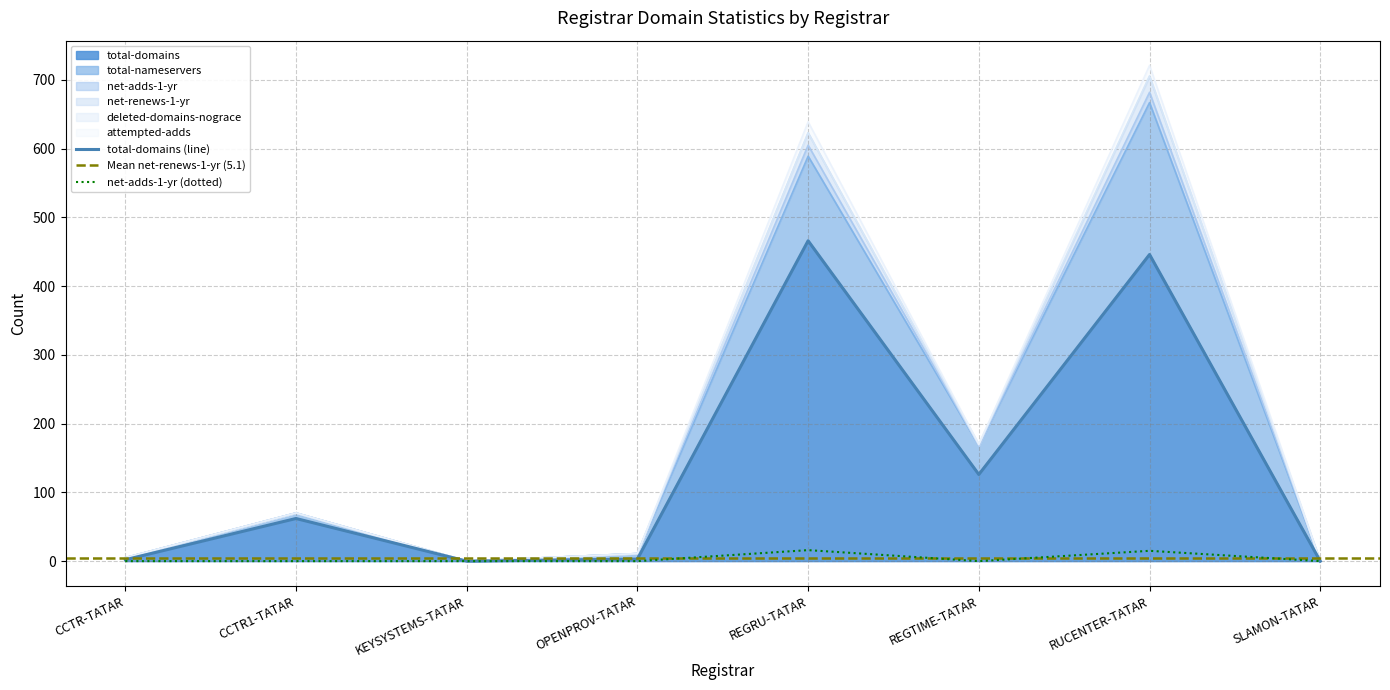

The value of deleted-domains-nograce at CCTR1-TATAR is -1. True or false?

False